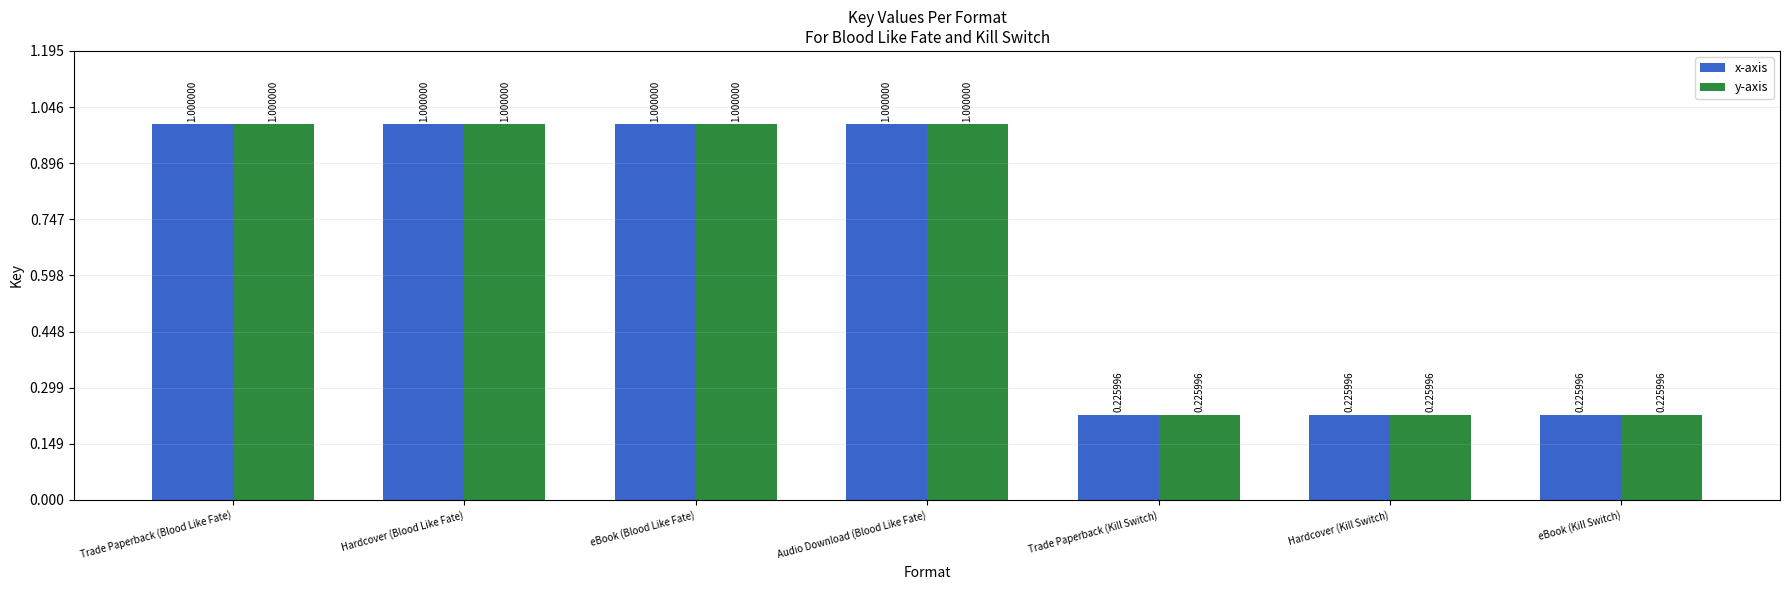

The y-axis series shows 167320991 at eBook (Blood Like Fate). True or false?

True